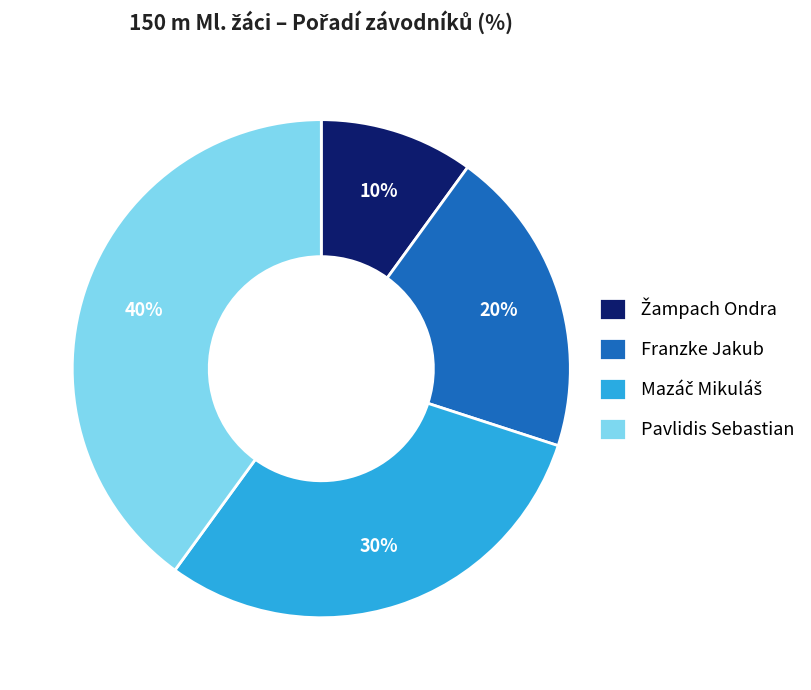

Does Franzke Jakub account for over 50% of the chart?

No